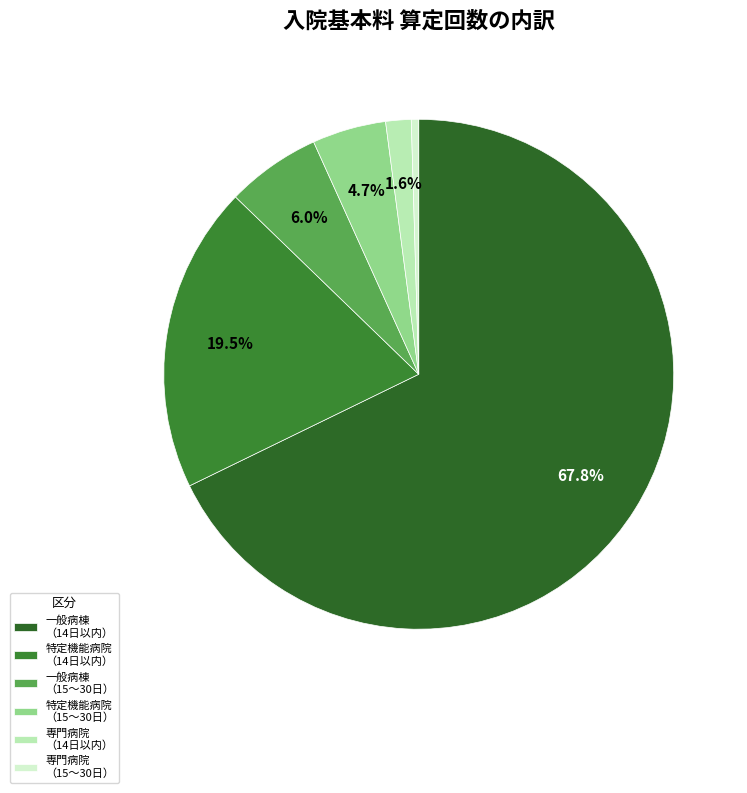

Rank the categories by value from highest to lowest.

一般病棟 （14日以内）, 特定機能病院 （14日以内）, 一般病棟 （15〜30日）, 特定機能病院 （15〜30日）, 専門病院 （14日以内）, 専門病院 （15〜30日）